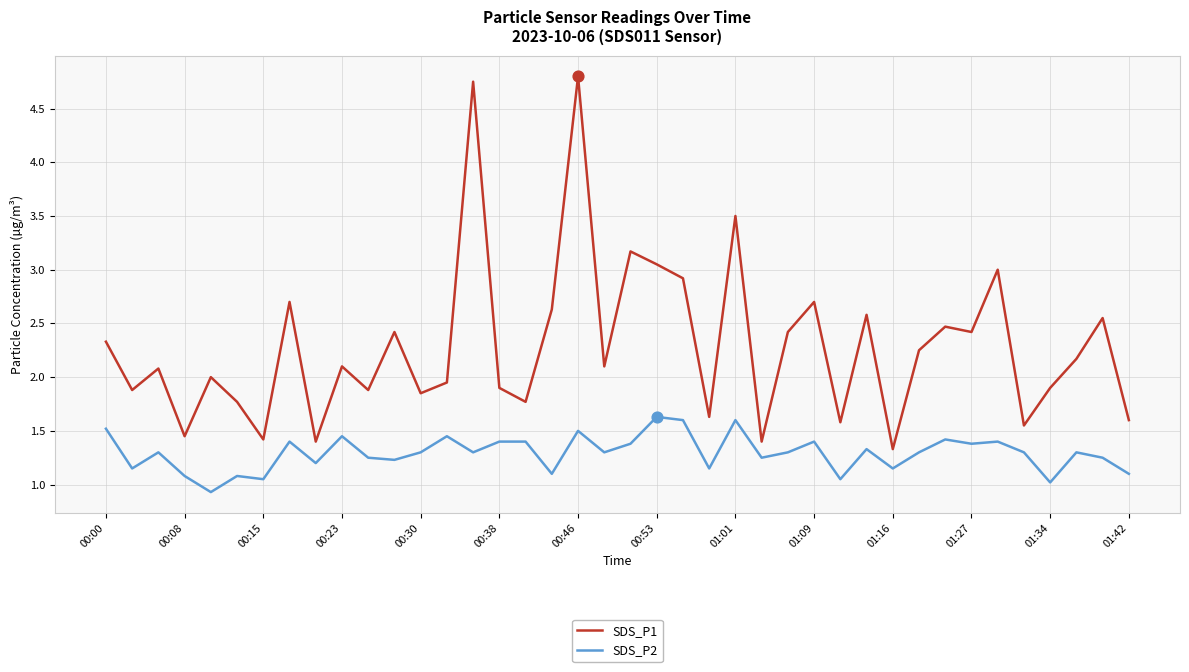

At how many categories does at least one series exceed 1?

40